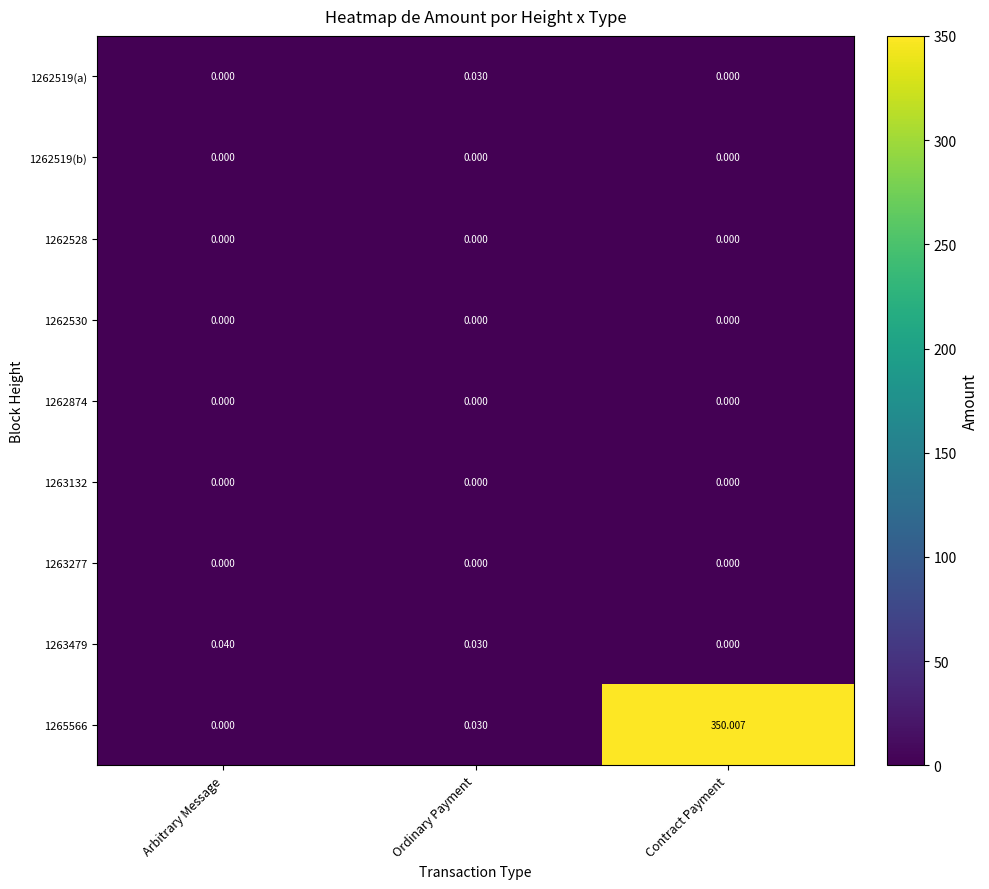

At which category is the sum across all series the highest?

Contract Payment